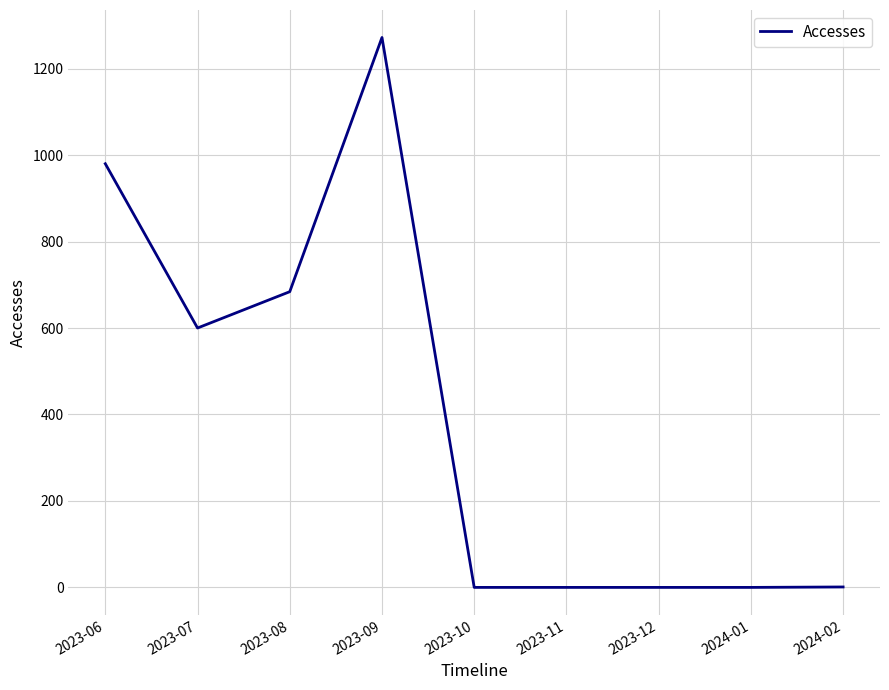

Is it true that the value at 2024-01 is -863?

False